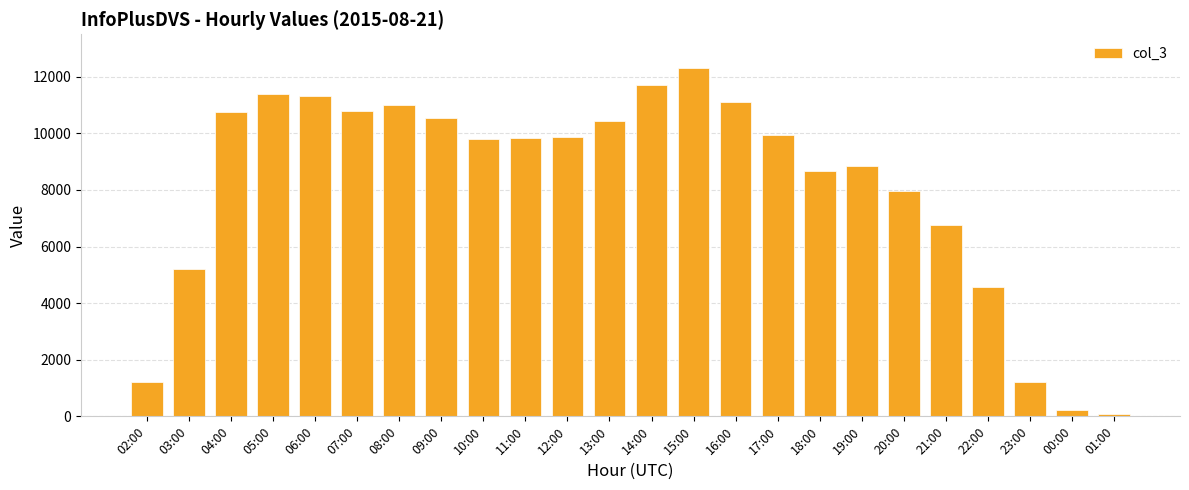

Which category has the highest value across all series?

15:00